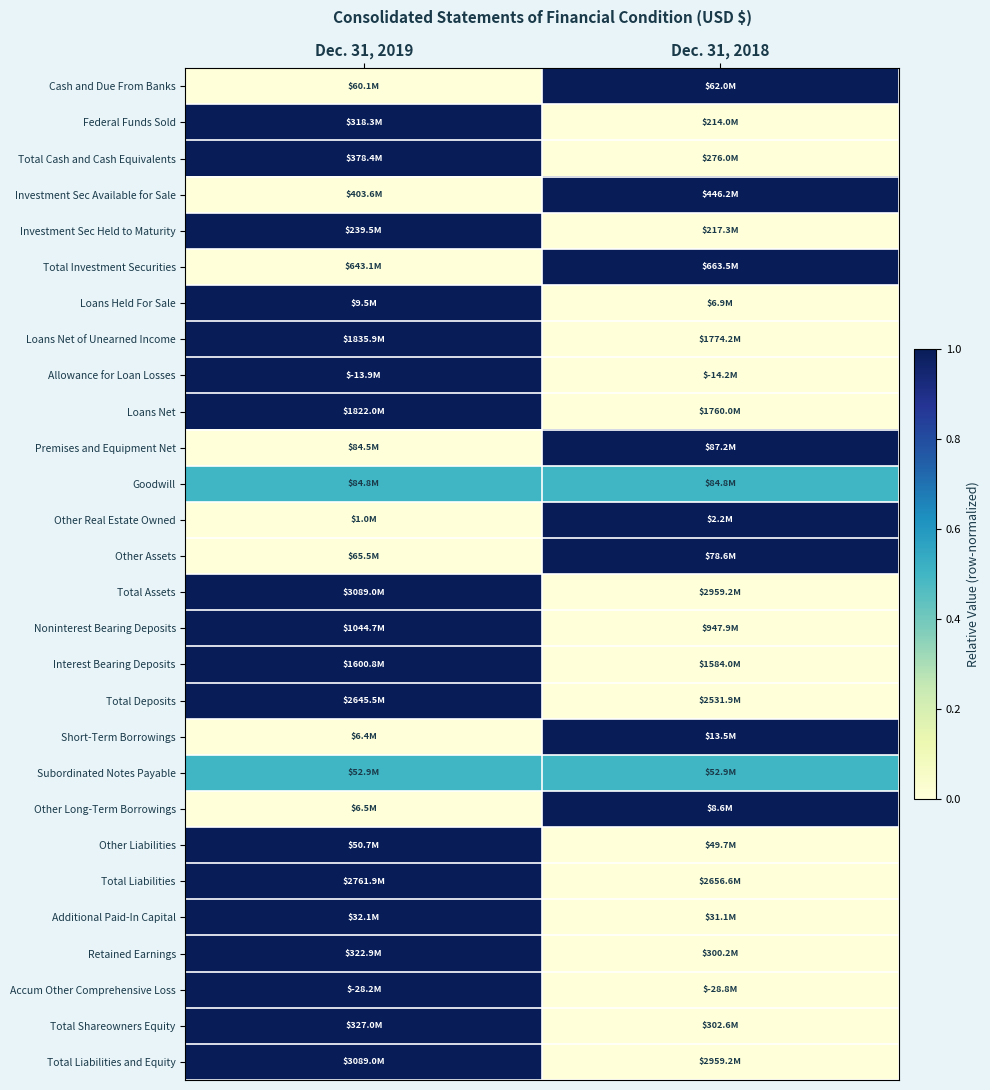

Reading left to right, what are all the values shown in this chart?

Cash and Due From Banks: Dec. 31, 2019=0.0	Dec. 31, 2018=1.0
Federal Funds Sold: Dec. 31, 2019=1.0	Dec. 31, 2018=0.0
Total Cash and Cash Equivalents: Dec. 31, 2019=1.0	Dec. 31, 2018=0.0
Investment Sec Available for Sale: Dec. 31, 2019=0.0	Dec. 31, 2018=1.0
Investment Sec Held to Maturity: Dec. 31, 2019=1.0	Dec. 31, 2018=0.0
Total Investment Securities: Dec. 31, 2019=0.0	Dec. 31, 2018=1.0
Loans Held For Sale: Dec. 31, 2019=1.0	Dec. 31, 2018=0.0
Loans Net of Unearned Income: Dec. 31, 2019=1.0	Dec. 31, 2018=0.0
Allowance for Loan Losses: Dec. 31, 2019=1.0	Dec. 31, 2018=0.0
Loans Net: Dec. 31, 2019=1.0	Dec. 31, 2018=0.0
Premises and Equipment Net: Dec. 31, 2019=0.0	Dec. 31, 2018=1.0
Goodwill: Dec. 31, 2019=0.5	Dec. 31, 2018=0.5
Other Real Estate Owned: Dec. 31, 2019=0.0	Dec. 31, 2018=1.0
Other Assets: Dec. 31, 2019=0.0	Dec. 31, 2018=1.0
Total Assets: Dec. 31, 2019=1.0	Dec. 31, 2018=0.0
Noninterest Bearing Deposits: Dec. 31, 2019=1.0	Dec. 31, 2018=0.0
Interest Bearing Deposits: Dec. 31, 2019=1.0	Dec. 31, 2018=0.0
Total Deposits: Dec. 31, 2019=1.0	Dec. 31, 2018=0.0
Short-Term Borrowings: Dec. 31, 2019=0.0	Dec. 31, 2018=1.0
Subordinated Notes Payable: Dec. 31, 2019=0.5	Dec. 31, 2018=0.5
Other Long-Term Borrowings: Dec. 31, 2019=0.0	Dec. 31, 2018=1.0
Other Liabilities: Dec. 31, 2019=1.0	Dec. 31, 2018=0.0
Total Liabilities: Dec. 31, 2019=1.0	Dec. 31, 2018=0.0
Additional Paid-In Capital: Dec. 31, 2019=1.0	Dec. 31, 2018=0.0
Retained Earnings: Dec. 31, 2019=1.0	Dec. 31, 2018=0.0
Accum Other Comprehensive Loss: Dec. 31, 2019=1.0	Dec. 31, 2018=0.0
Total Shareowners Equity: Dec. 31, 2019=1.0	Dec. 31, 2018=0.0
Total Liabilities and Equity: Dec. 31, 2019=1.0	Dec. 31, 2018=0.0